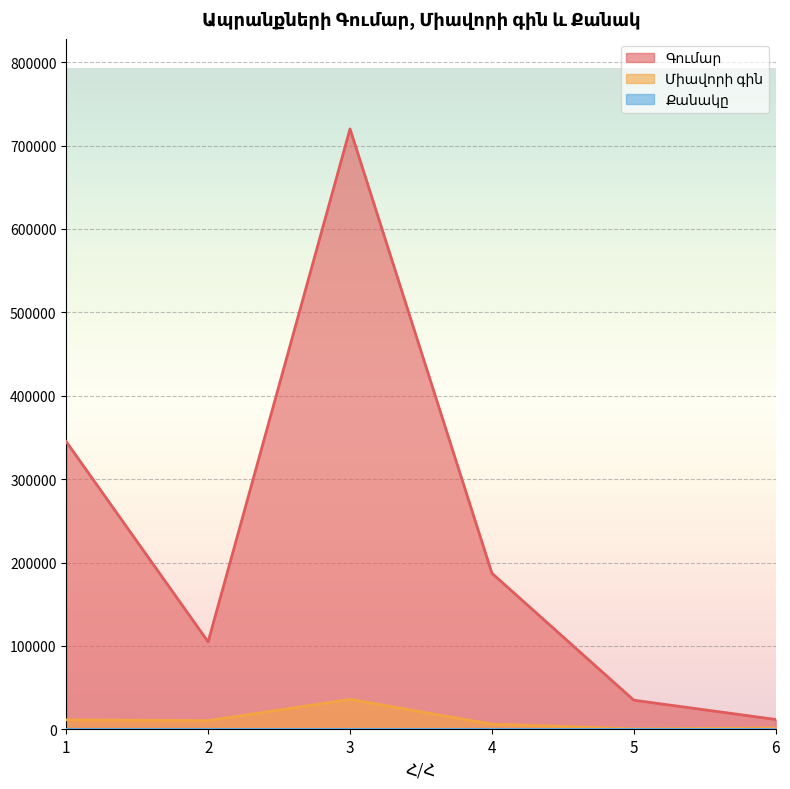

What is the difference between the Միավորի գին values at 5 and 1?

10800